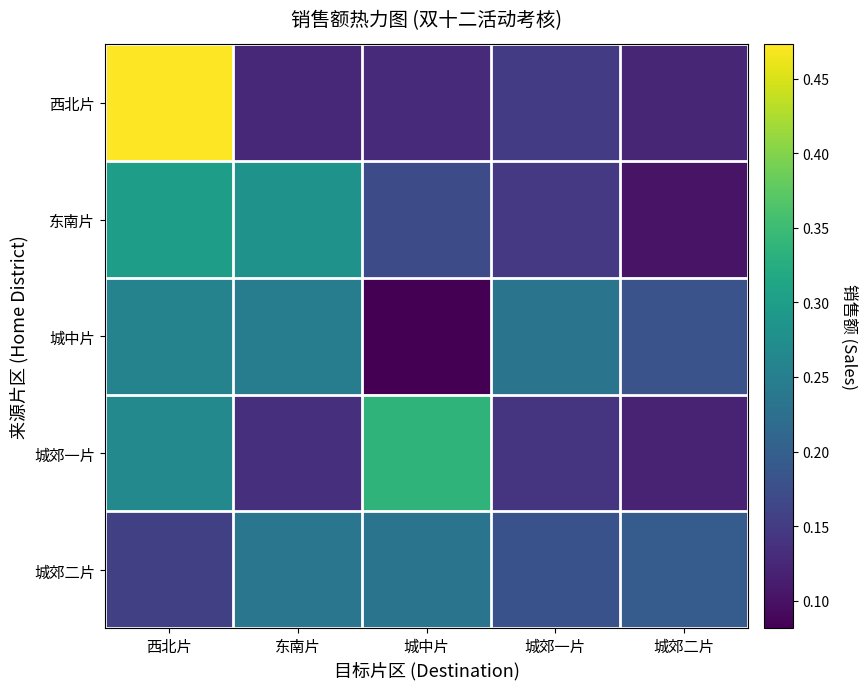

What is the difference between the maximum and second lowest values in the 城郊二片 series?

0.1